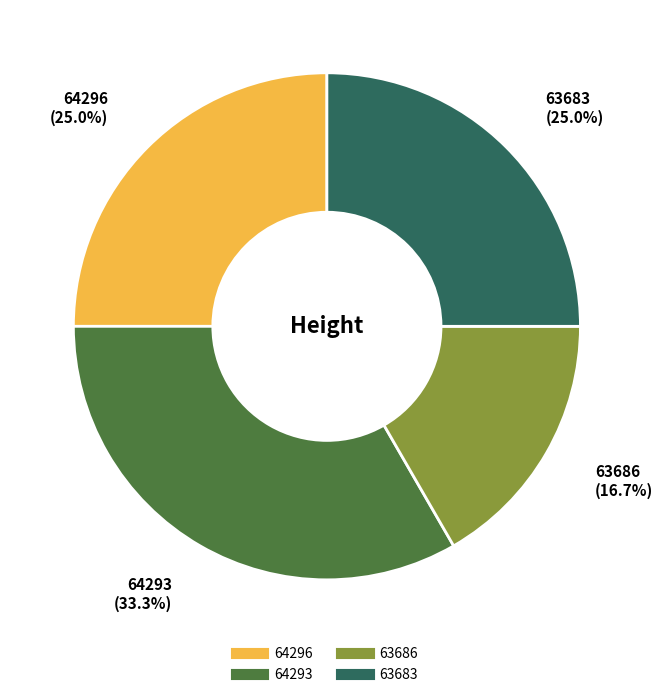

Between 64293 and 63683, which is larger?

64293